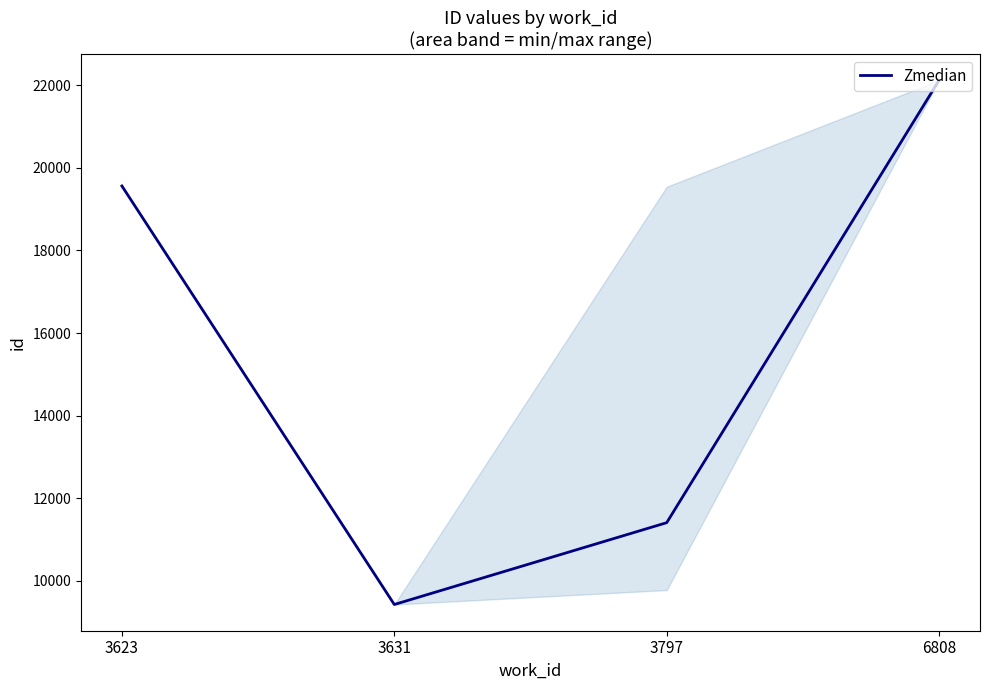

What is the ratio of the value at 3623 to the value at 3631?

2.1